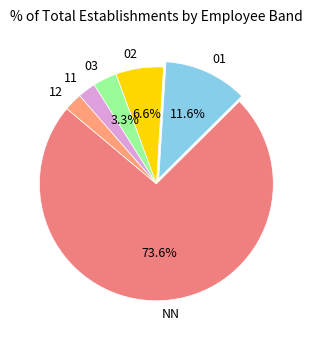

True or false: 11 accounts for 2% of the total.

True